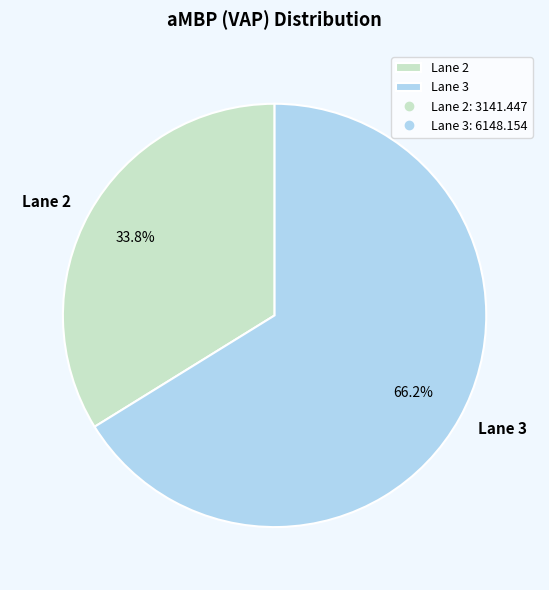

True or false: Lane 2 accounts for 34% of the total.

True